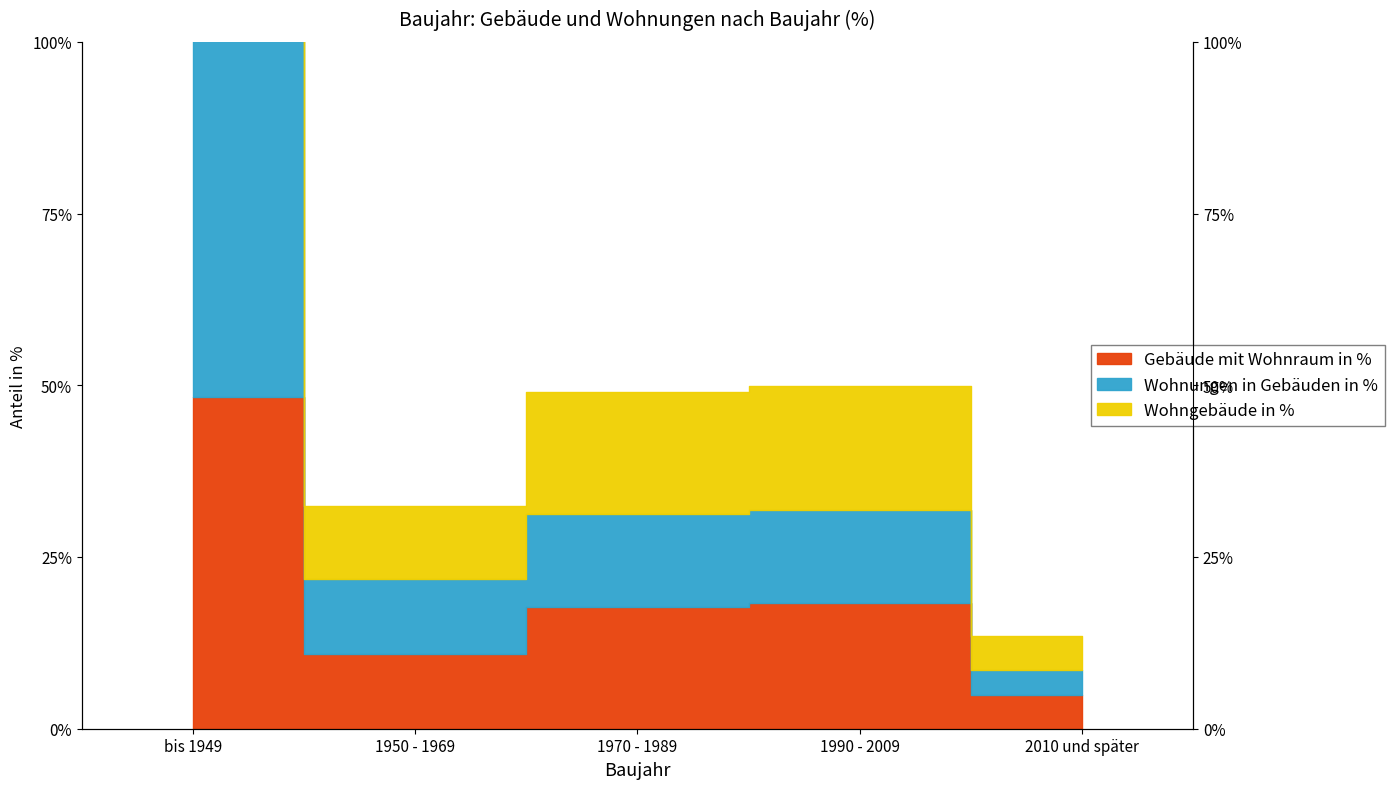

Does the chart display data point markers on the line(s)?

No